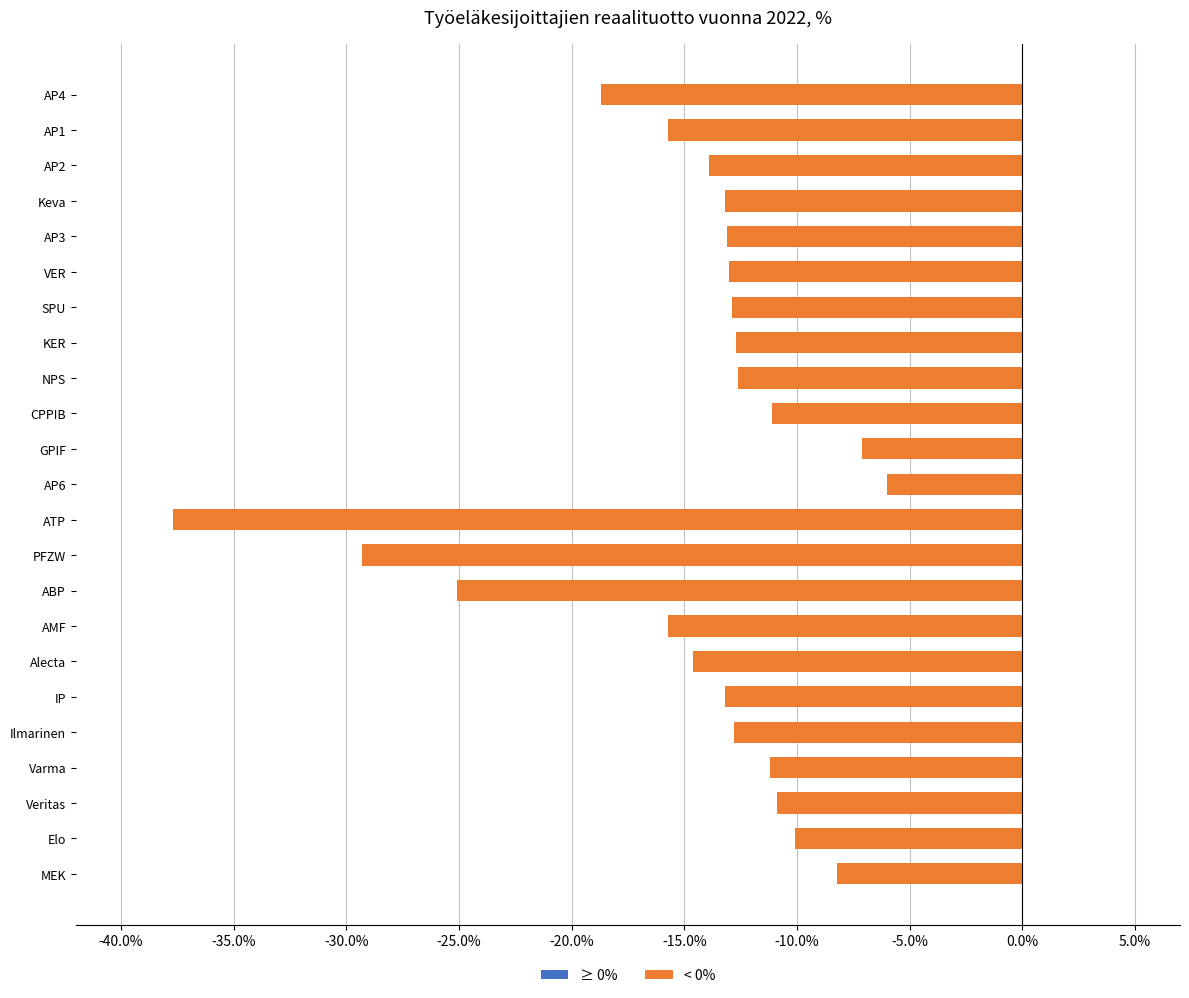

Which has a higher value, CPPIB or VER?

CPPIB